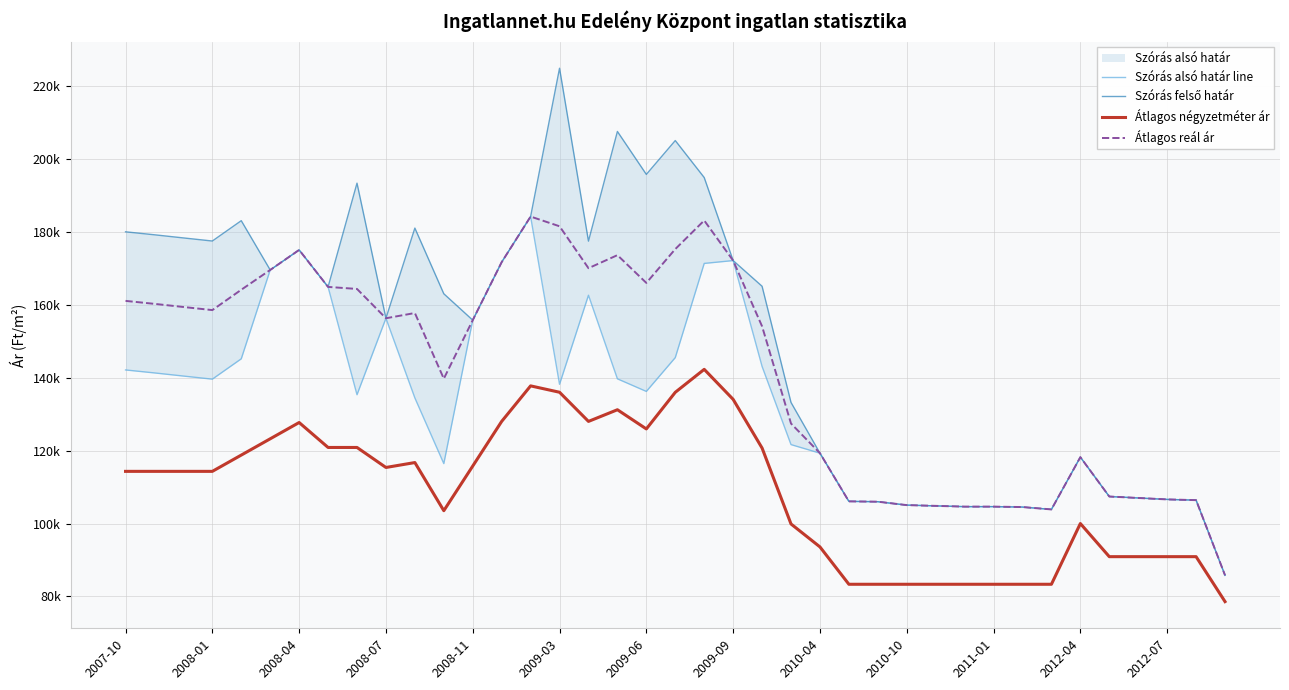

Rank the series at 23 from lowest to highest value.

Átlagos négyzetméter ár, Szórás alsó határ line, Átlagos reál ár, Szórás felső határ